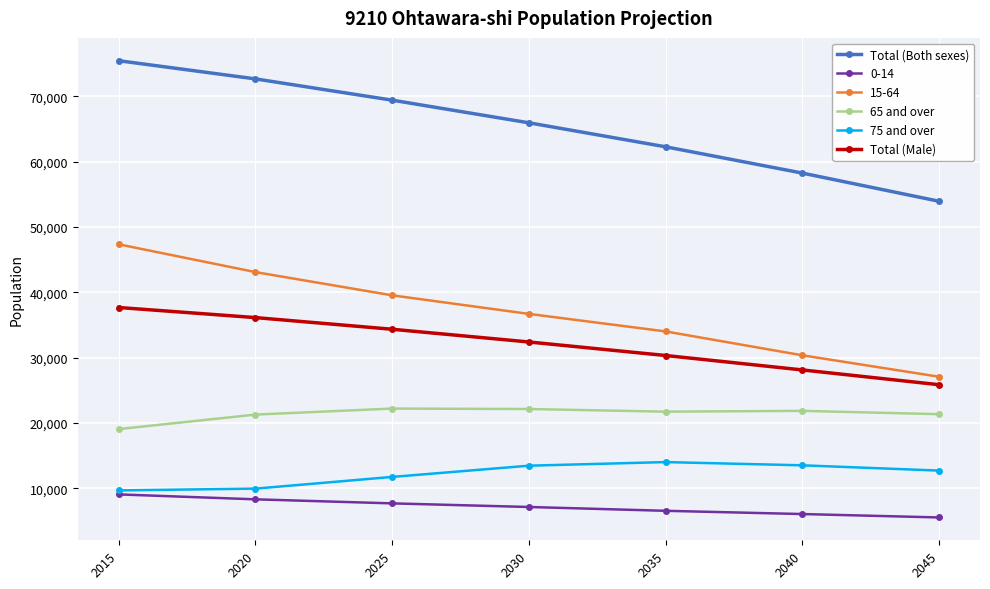

In 65 and over, how many points are lower than both neighbors (excluding endpoints)?

1